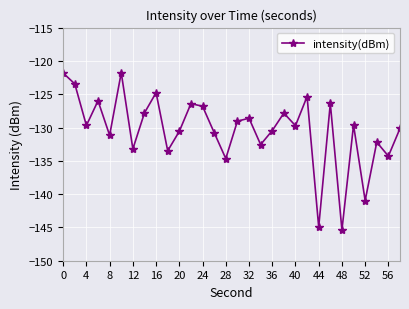

What is the value of the 6th point from the left?

-121.8